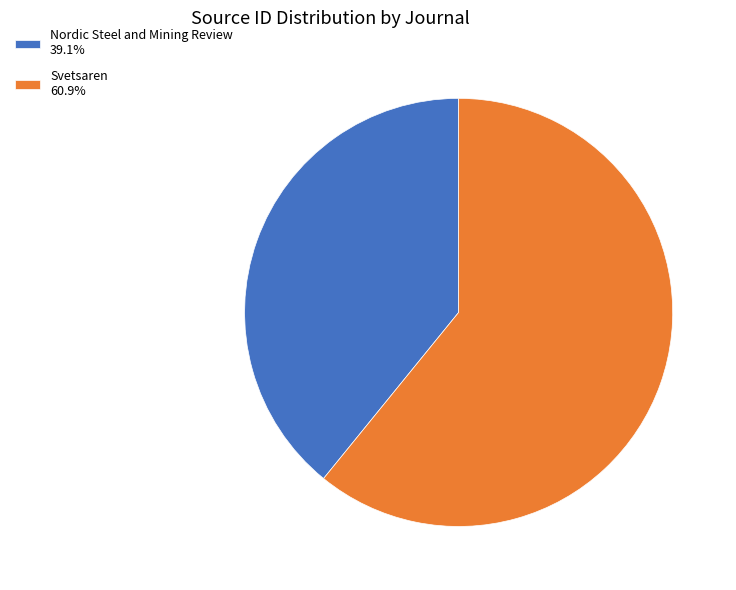

Which has a higher value, Nordic Steel and Mining Review or Svetsaren?

Svetsaren